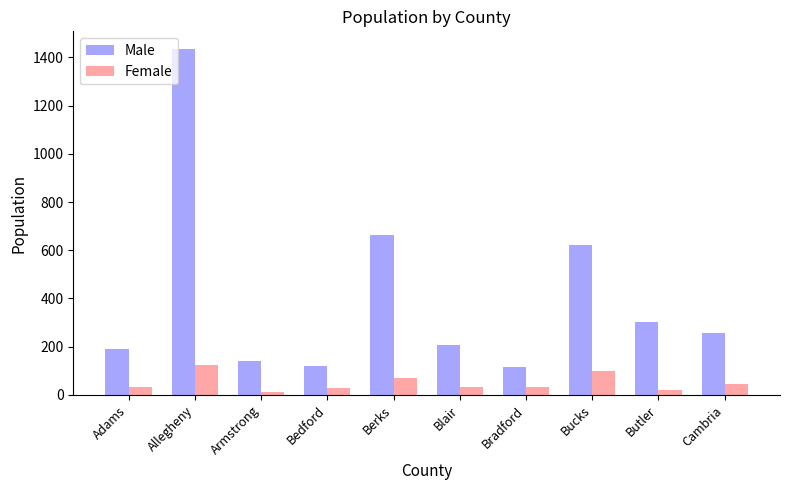

What is the label of the 4th bar from the right?

Bradford